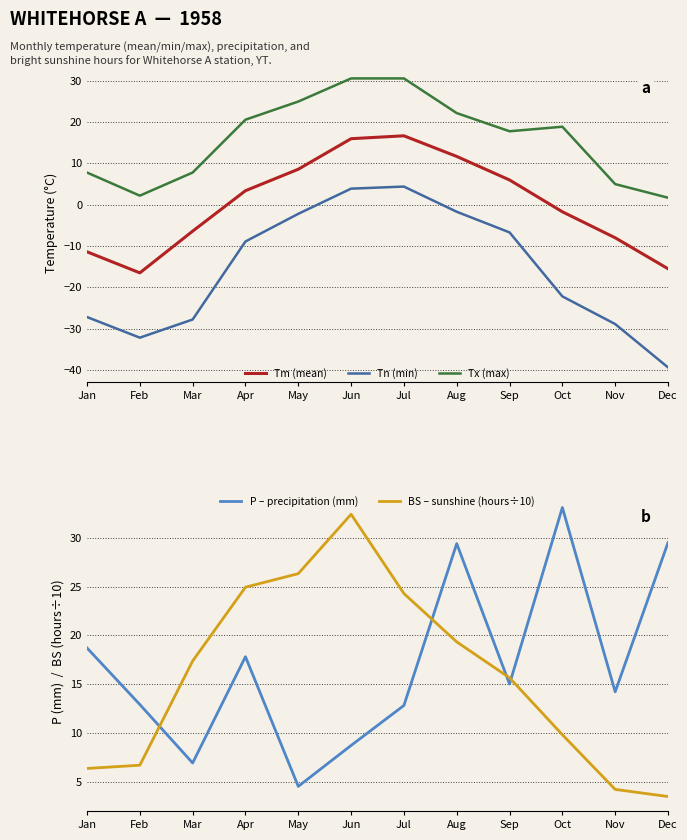

Reading left to right, transcribe all the data shown in this chart.

Tm (mean): Jan=-11.4	Feb=-16.5	Mar=-6.4	Apr=3.4	May=8.6	Jun=16.0	Jul=16.7	Aug=11.7	Sep=6.0	Oct=-1.7	Nov=-8.0	Dec=-15.5
Tn (min): Jan=-27.2	Feb=-32.2	Mar=-27.8	Apr=-8.9	May=-2.2	Jun=3.9	Jul=4.4	Aug=-1.7	Sep=-6.7	Oct=-22.2	Nov=-28.9	Dec=-39.4
Tx (max): Jan=7.8	Feb=2.2	Mar=7.8	Apr=20.6	May=25.0	Jun=30.6	Jul=30.6	Aug=22.2	Sep=17.8	Oct=18.9	Nov=5.0	Dec=1.7
P – precipitation (mm): Jan=18.7	Feb=12.9	Mar=6.9	Apr=17.8	May=4.5	Jun=8.7	Jul=12.8	Aug=29.4	Sep=15.0	Oct=33.1	Nov=14.2	Dec=29.5
BS – sunshine (hours÷10): Jan=6.3	Feb=6.7	Mar=17.4	Apr=24.9	May=26.3	Jun=32.4	Jul=24.3	Aug=19.3	Sep=15.6	Oct=9.8	Nov=4.2	Dec=3.5